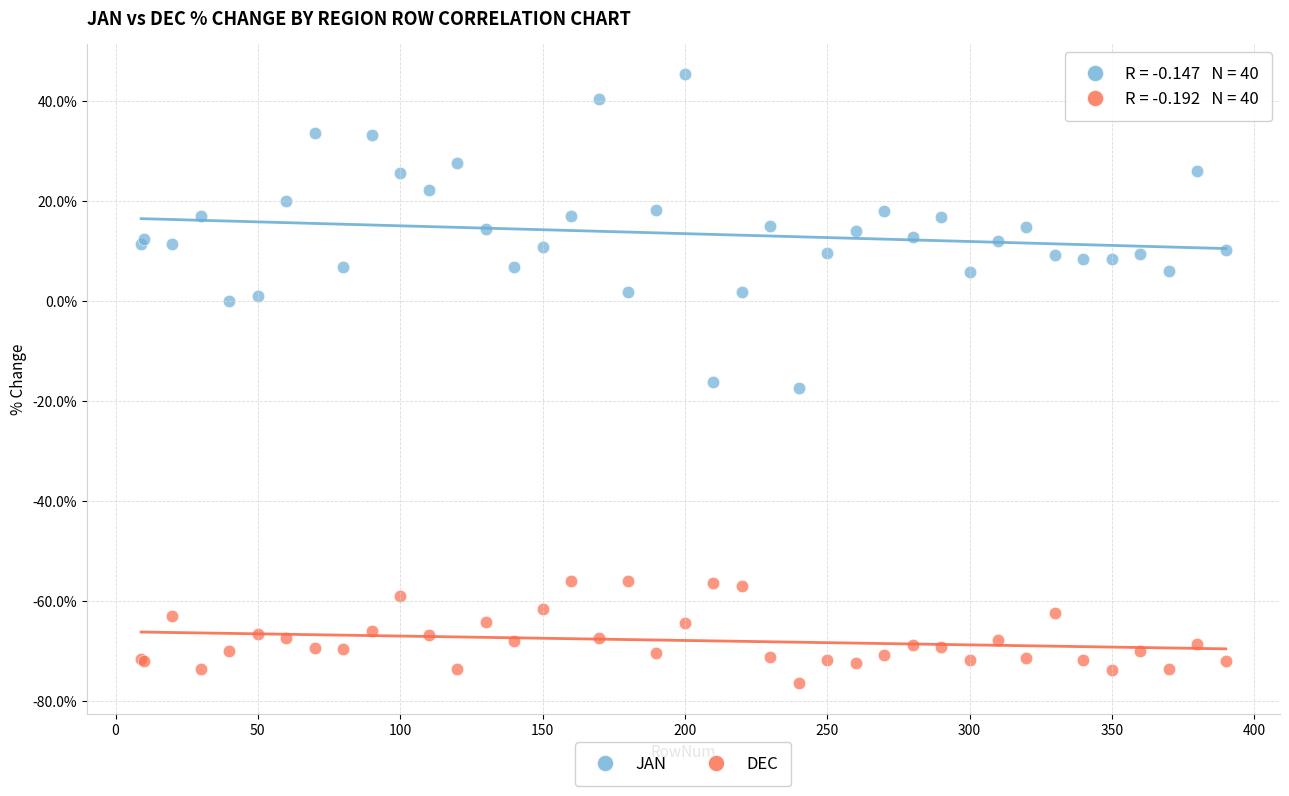

What is the X range (max minus min) for the scatter plot?

381.0